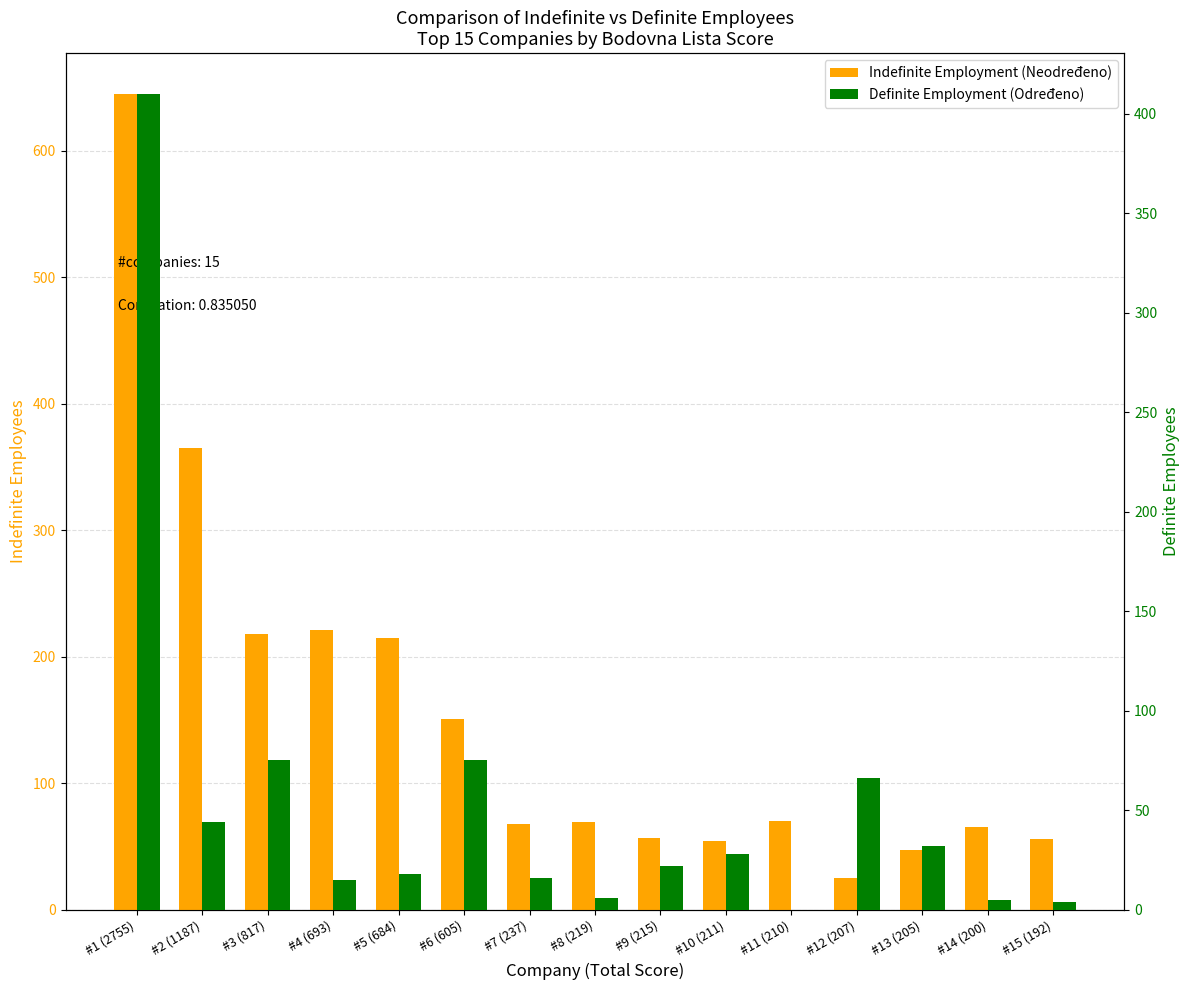

True or false: Definite Employment (Određeno) has a value of 18 at #2 (1187).

False